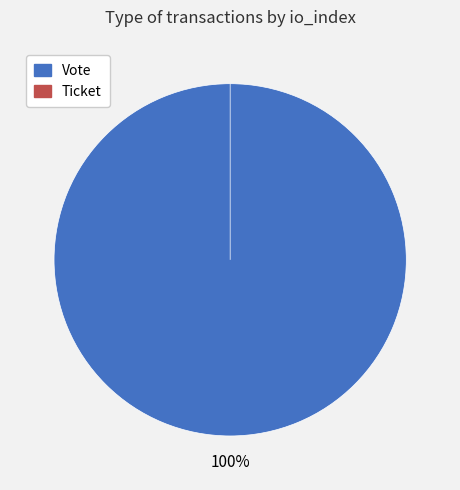

To the nearest percent, what is the combined percentage of Vote and Ticket?

100%